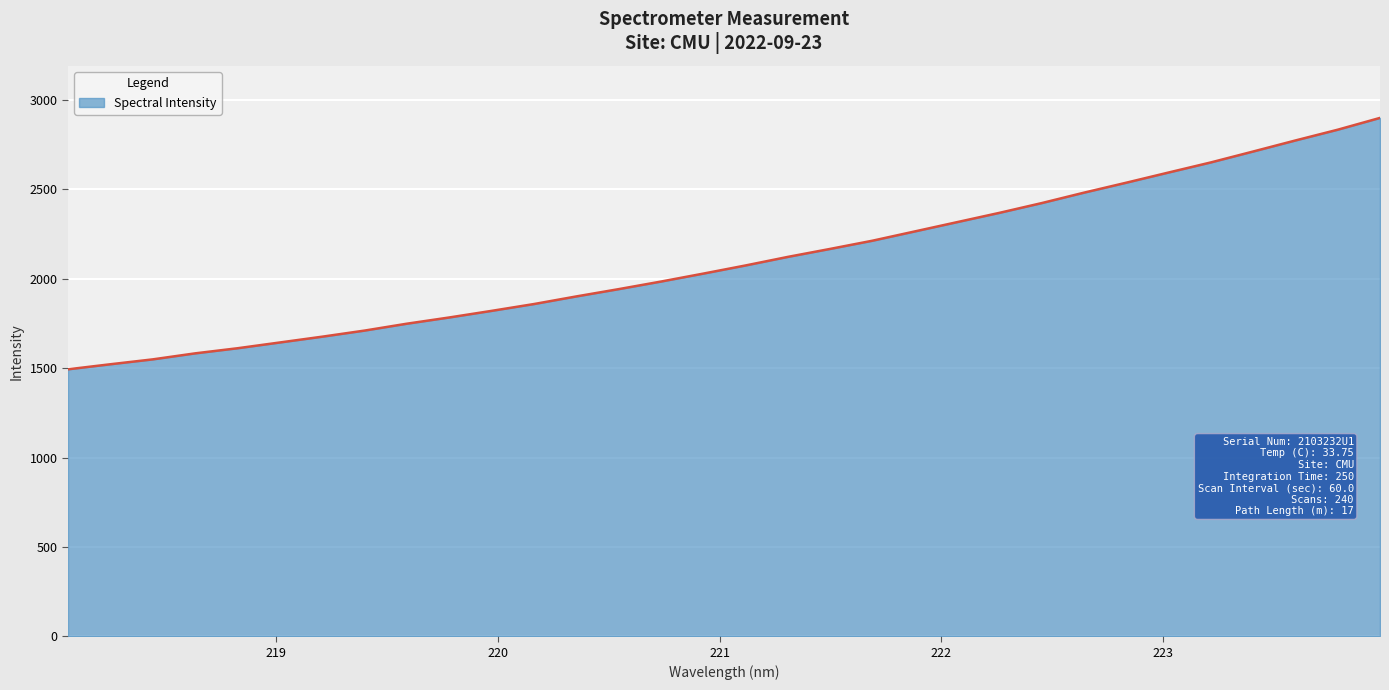

What is the minimum value shown in the chart?

1493.6